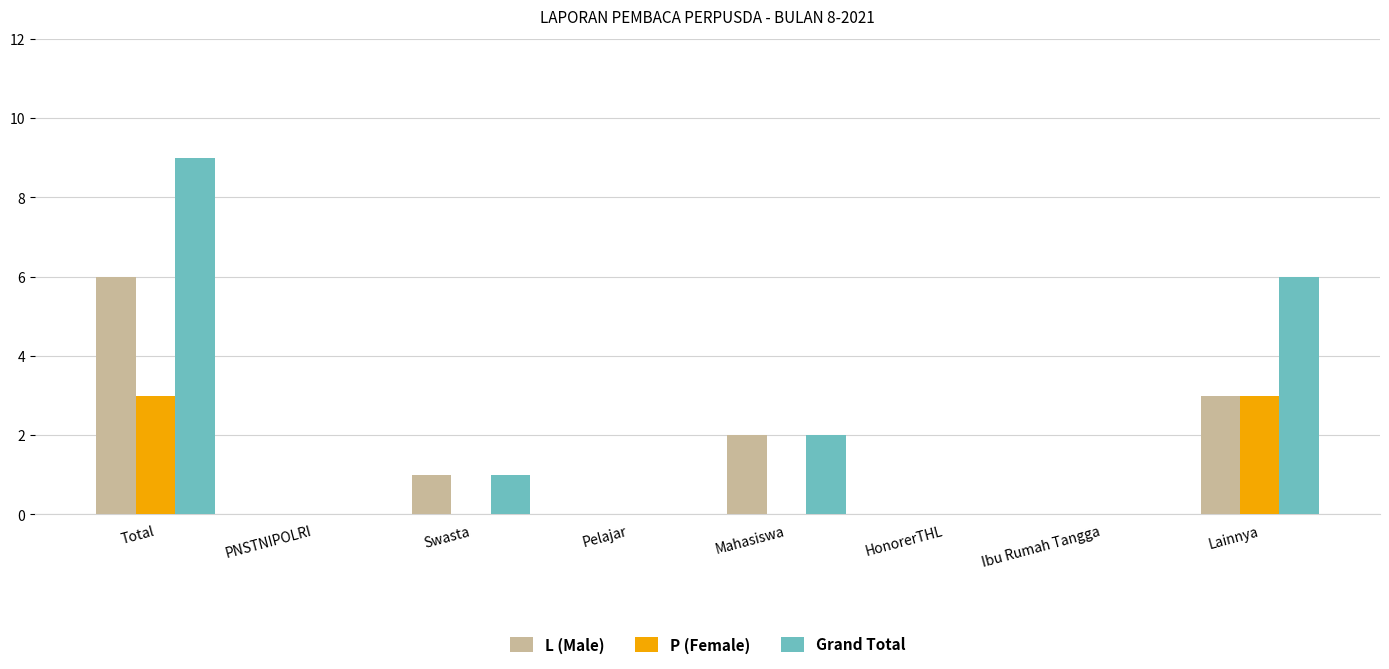

The value of L (Male) at Swasta is 1. True or false?

True